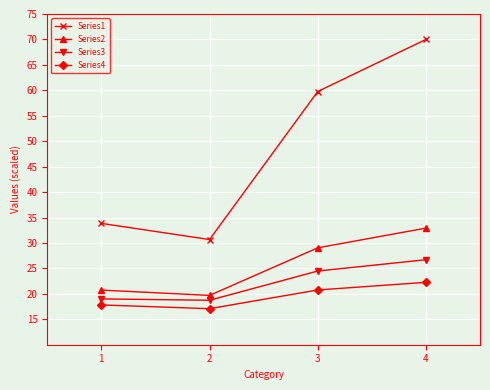

What is the sum of all Series4 values?

77.9